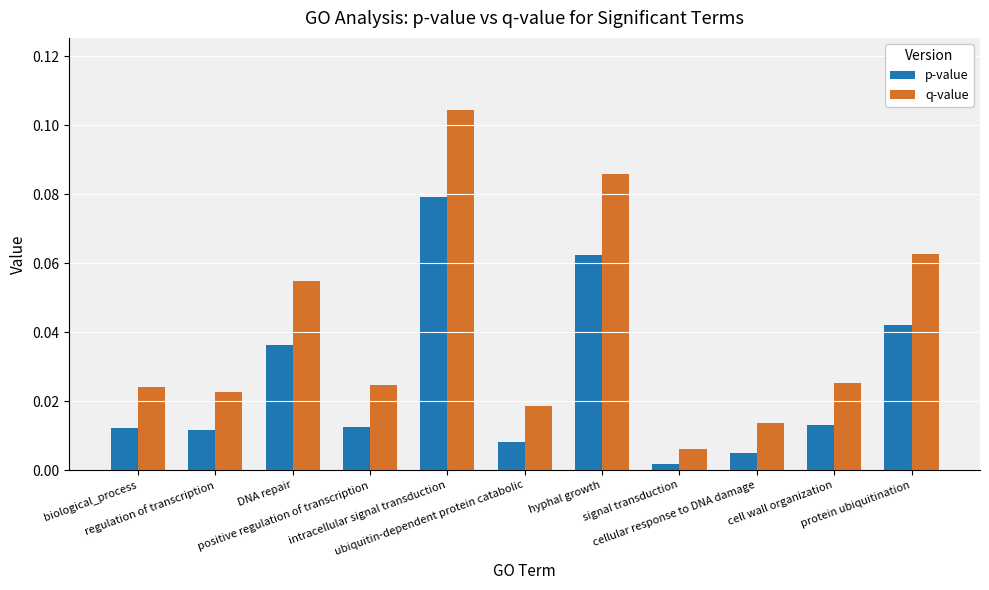

What is the sum of all p-value values?

0.3